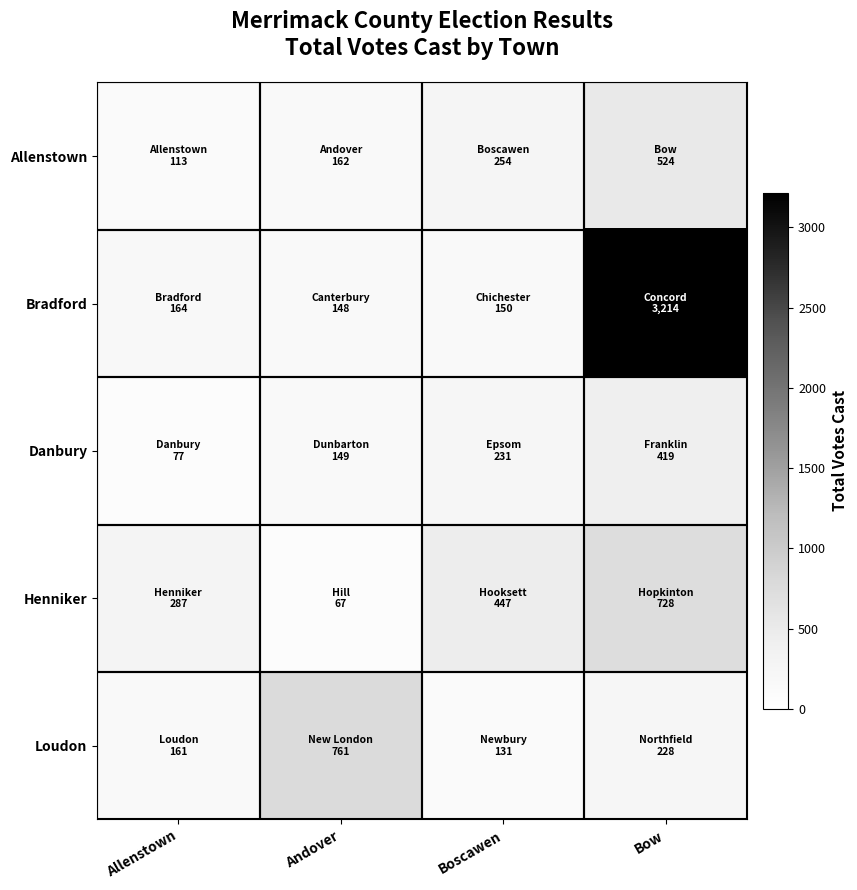

Reading right to left, extract all data points from this chart.

Allenstown: Bow=524	Boscawen=254	Andover=162	Allenstown=113
Bradford: Bow=3214	Boscawen=150	Andover=148	Allenstown=164
Danbury: Bow=419	Boscawen=231	Andover=149	Allenstown=77
Henniker: Bow=728	Boscawen=447	Andover=67	Allenstown=287
Loudon: Bow=228	Boscawen=131	Andover=761	Allenstown=161